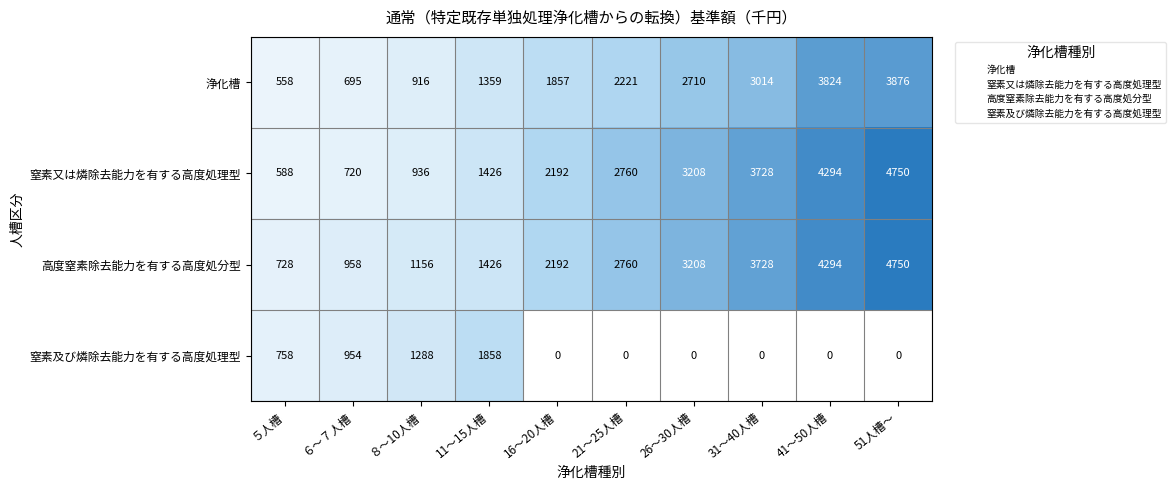

Which category has the highest value in the 高度窒素除去能力を有する高度処分型 series?

51人槽～